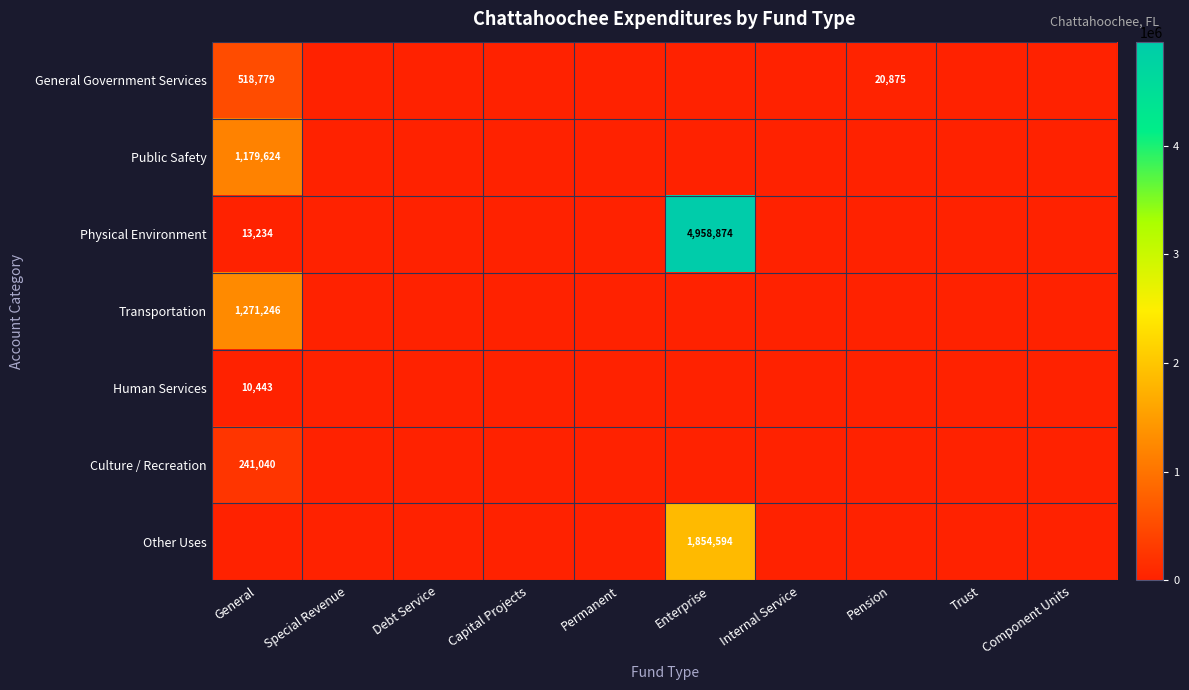

What is the total value across all series at Pension?

20875